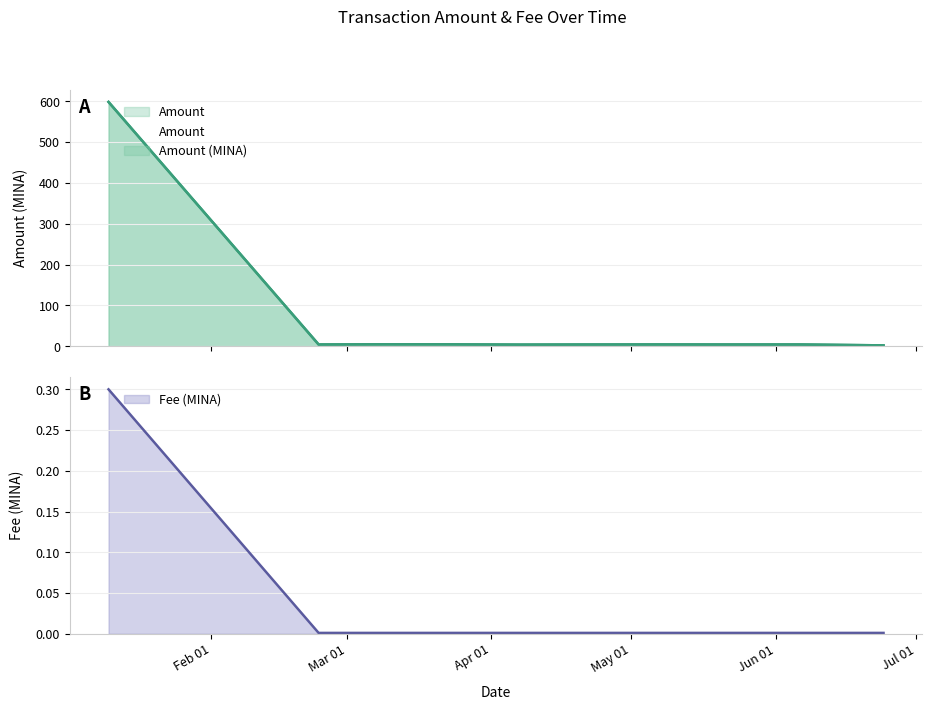

Which series has the largest total across all categories?

Amount